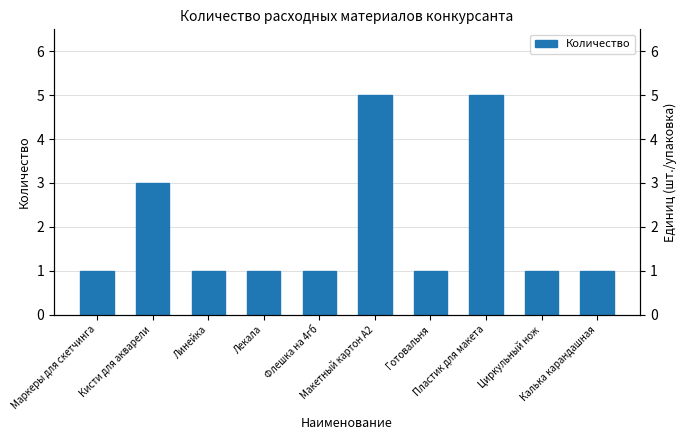

Reading right to left, transcribe all the data shown in this chart.

1	1	5	1	5	1	1	1	3	1